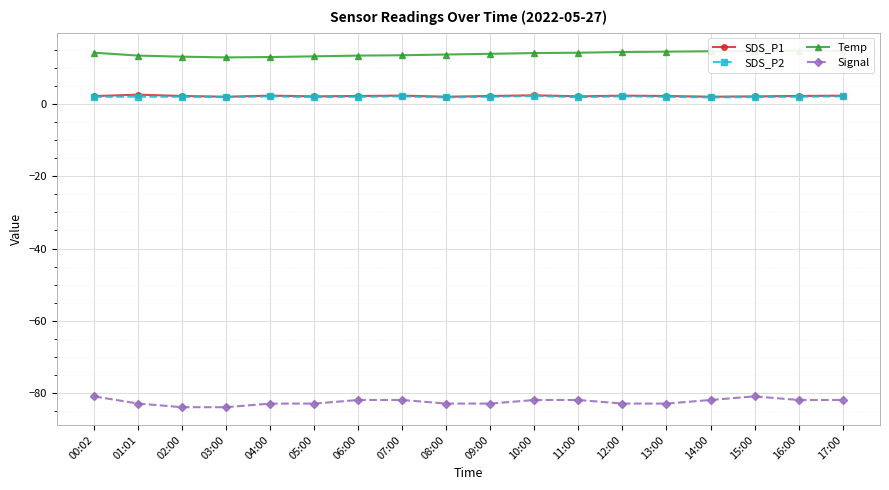

Reading left to right, transcribe all the data shown in this chart.

SDS_P1: 00:02=2.3	01:01=2.7	02:00=2.3	03:00=2.1	04:00=2.4	05:00=2.2	06:00=2.3	07:00=2.4	08:00=2.1	09:00=2.3	10:00=2.5	11:00=2.2	12:00=2.4	13:00=2.3	14:00=2.1	15:00=2.2	16:00=2.3	17:00=2.4
SDS_P2: 00:02=2.1	01:01=2.1	02:00=2.1	03:00=2.0	04:00=2.2	05:00=2.0	06:00=2.1	07:00=2.2	08:00=1.9	09:00=2.1	10:00=2.3	11:00=2.0	12:00=2.2	13:00=2.1	14:00=1.9	15:00=2.0	16:00=2.1	17:00=2.2
Temp: 00:02=14.3	01:01=13.5	02:00=13.2	03:00=13.0	04:00=13.1	05:00=13.3	06:00=13.5	07:00=13.6	08:00=13.8	09:00=14.0	10:00=14.2	11:00=14.3	12:00=14.5	13:00=14.6	14:00=14.7	15:00=14.8	16:00=14.9	17:00=14.8
Signal: 00:02=-81.0	01:01=-83.0	02:00=-84.0	03:00=-84.0	04:00=-83.0	05:00=-83.0	06:00=-82.0	07:00=-82.0	08:00=-83.0	09:00=-83.0	10:00=-82.0	11:00=-82.0	12:00=-83.0	13:00=-83.0	14:00=-82.0	15:00=-81.0	16:00=-82.0	17:00=-82.0